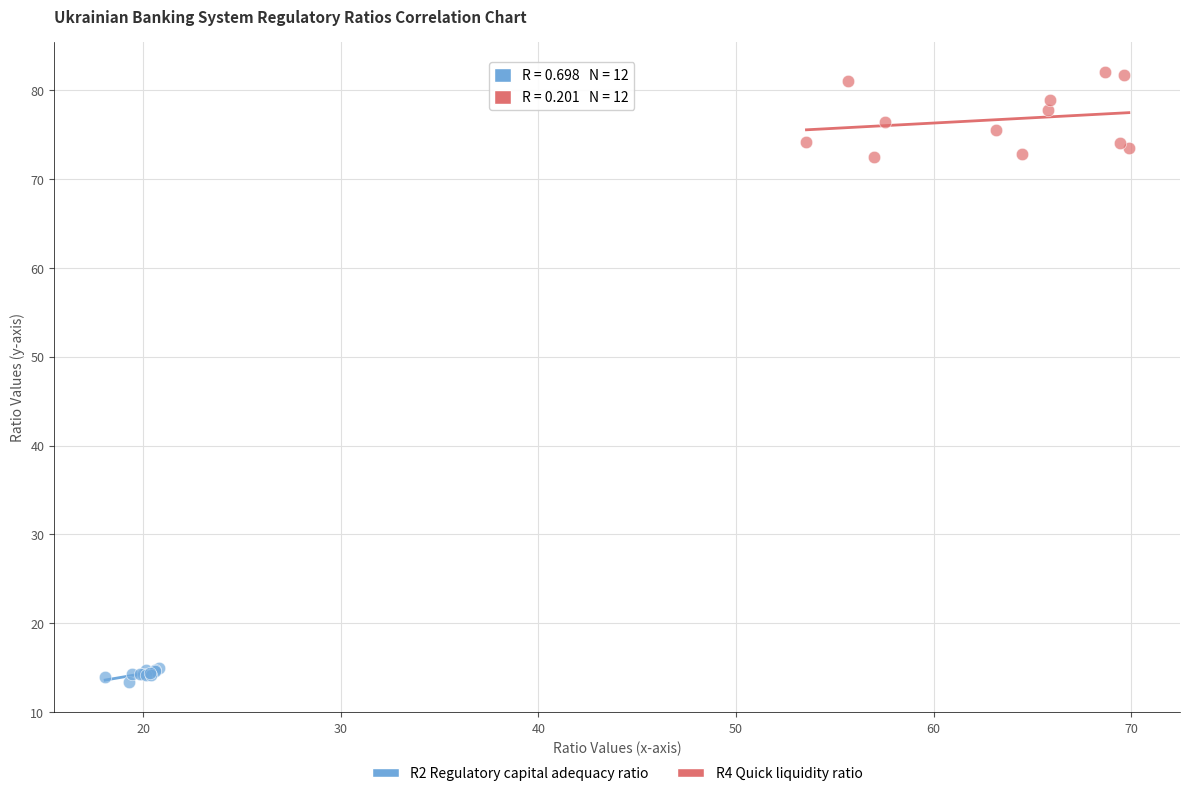

Which series contains the lowest Y value?

R2 Regulatory capital adequacy ratio